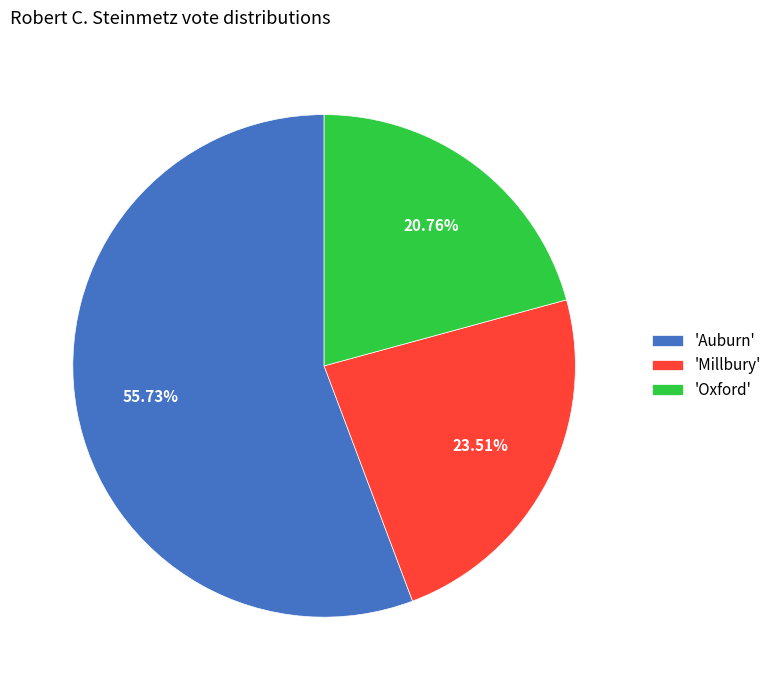

Combined, do 'Millbury' and 'Auburn' account for over 50%?

Yes